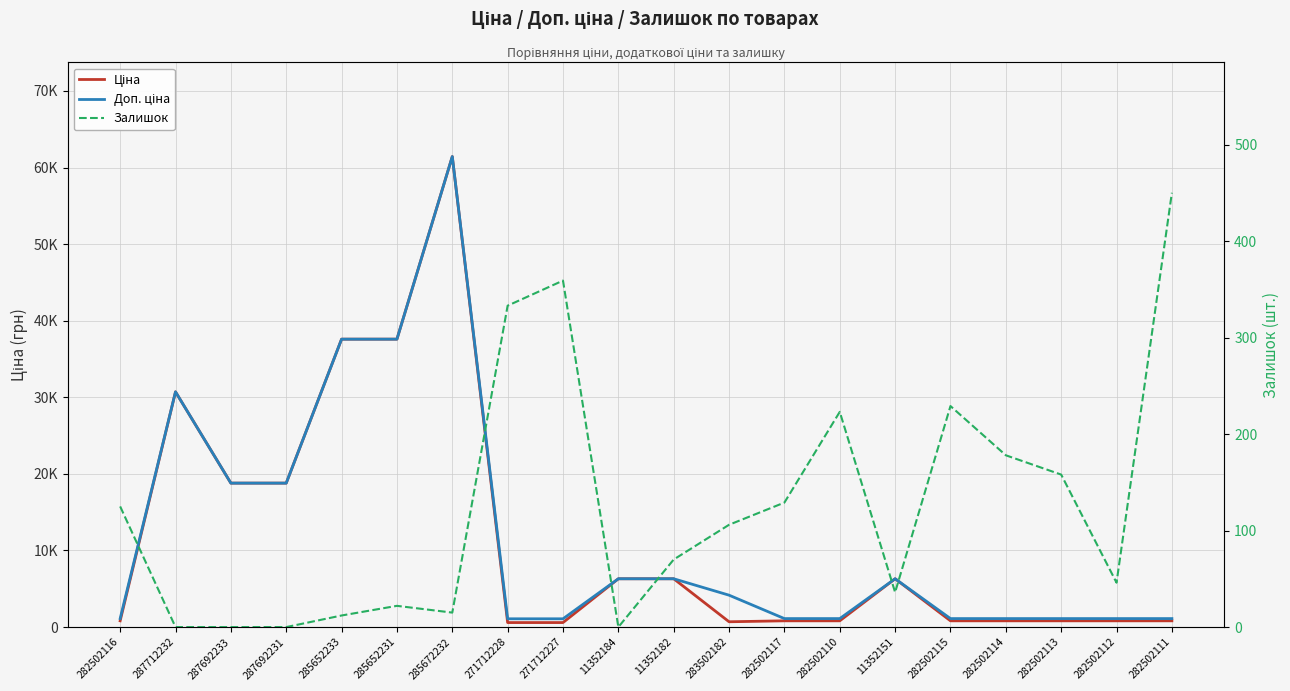

Does the chart display data point markers on the line(s)?

No